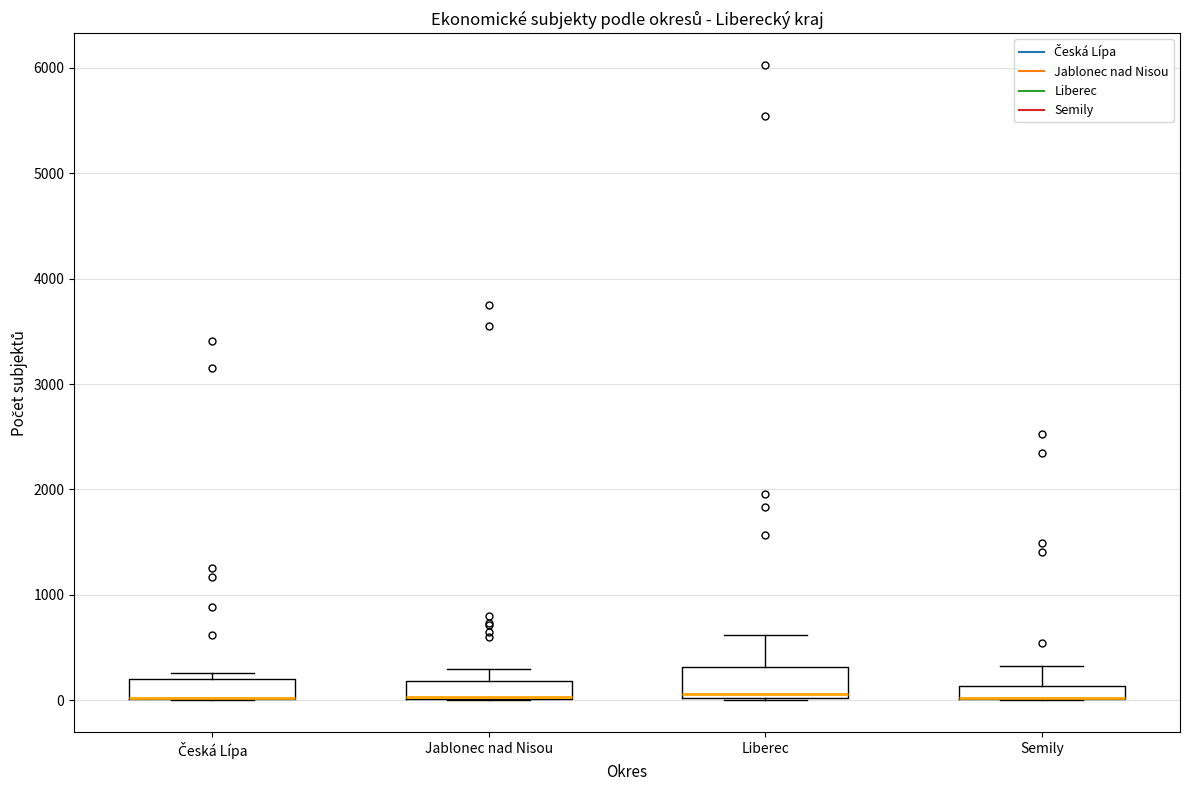

Where is the lower edge of the box for Česká Lípa on the y-axis? The values are not printed on the chart, so give them approximately, as read against the axis.

0